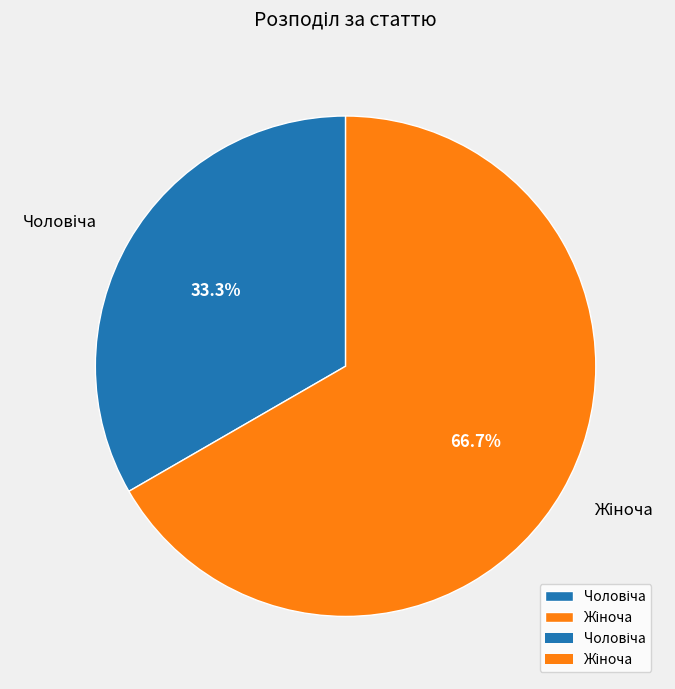

Is there a majority slice in this chart?

Yes